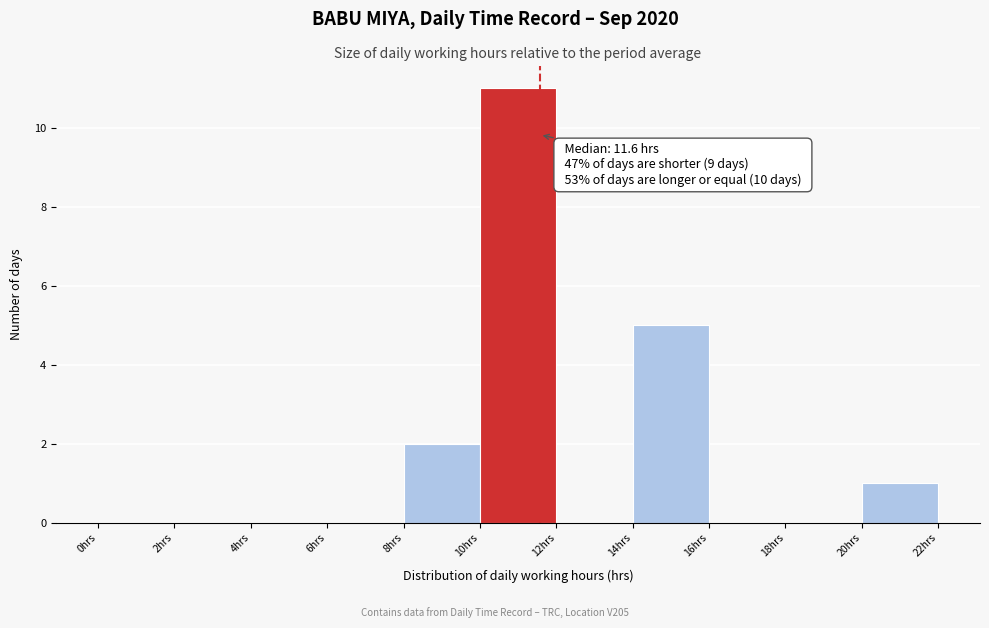

Over which range of the x-axis is the bar tallest?

10 to 12